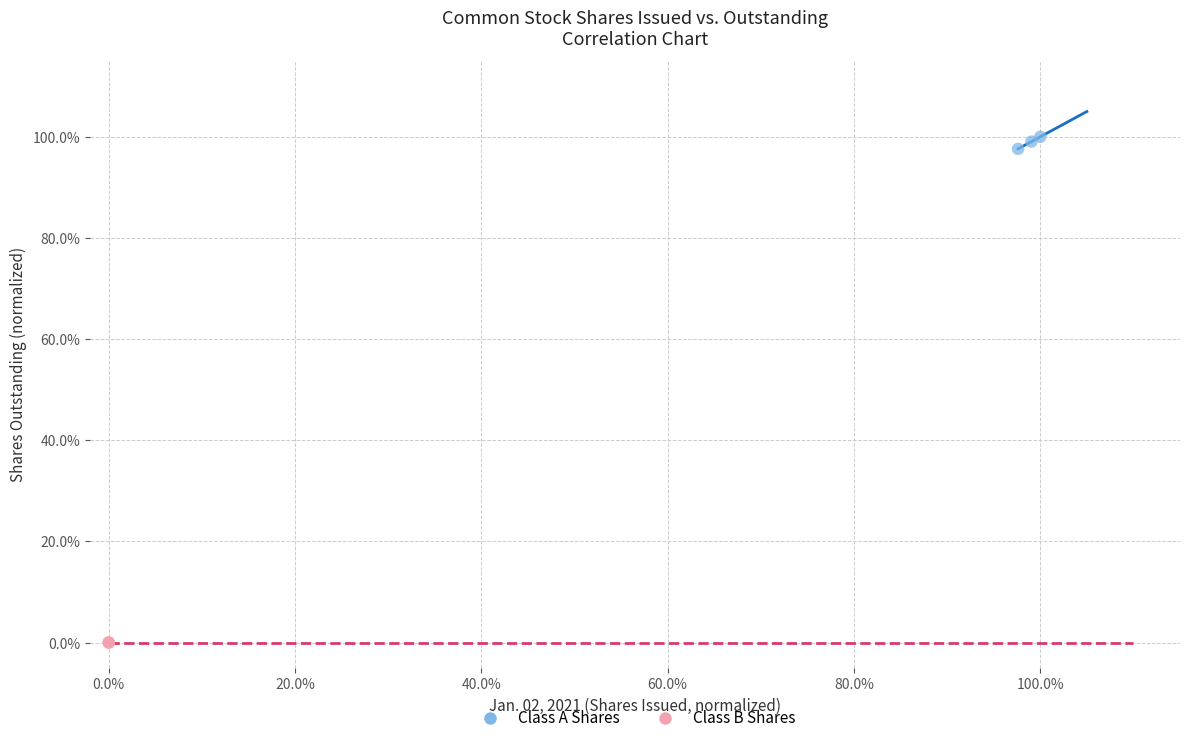

Which series contains the highest Y value?

Class A Shares